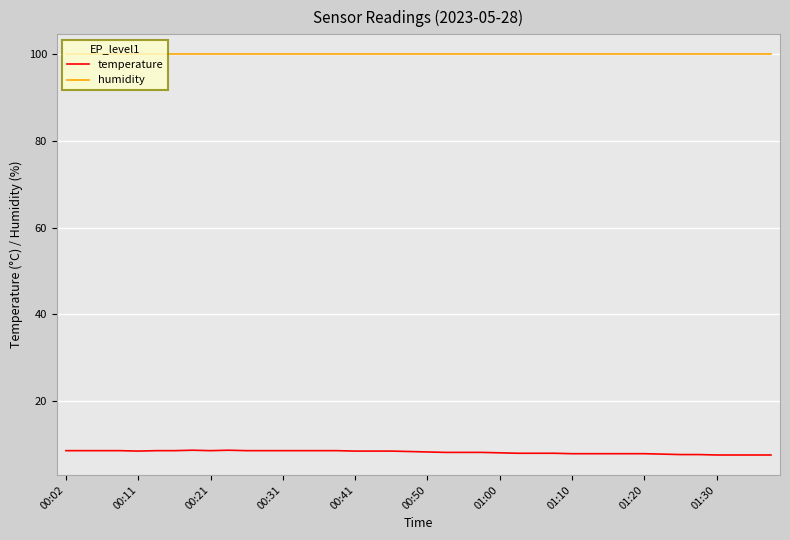

At how many categories does at least one series exceed 58?

40